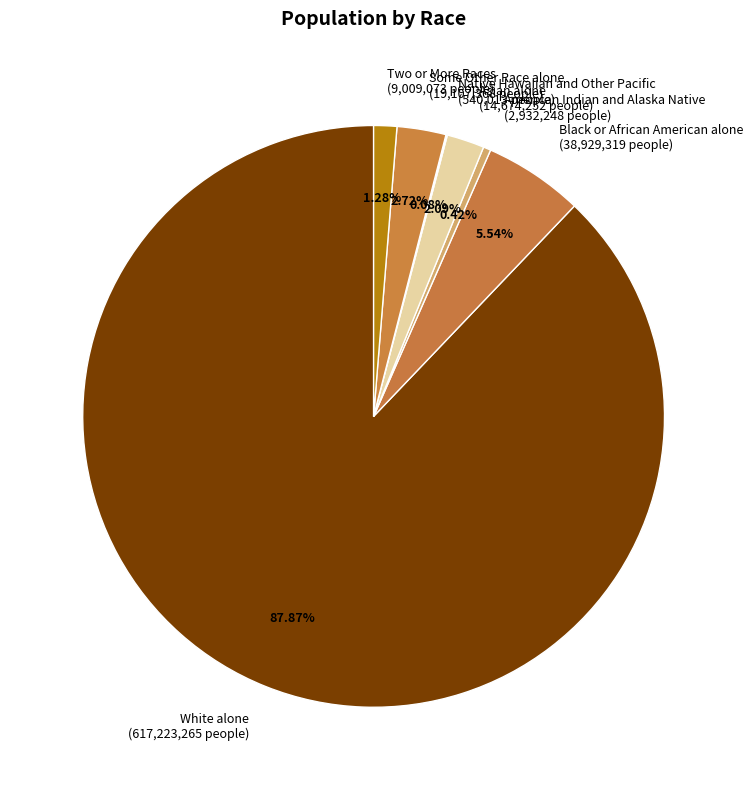

Which has a higher value, Two or More Races (9,009,073 people) or Some Other Race alone (19,107,368 people)?

Some Other Race alone (19,107,368 people)